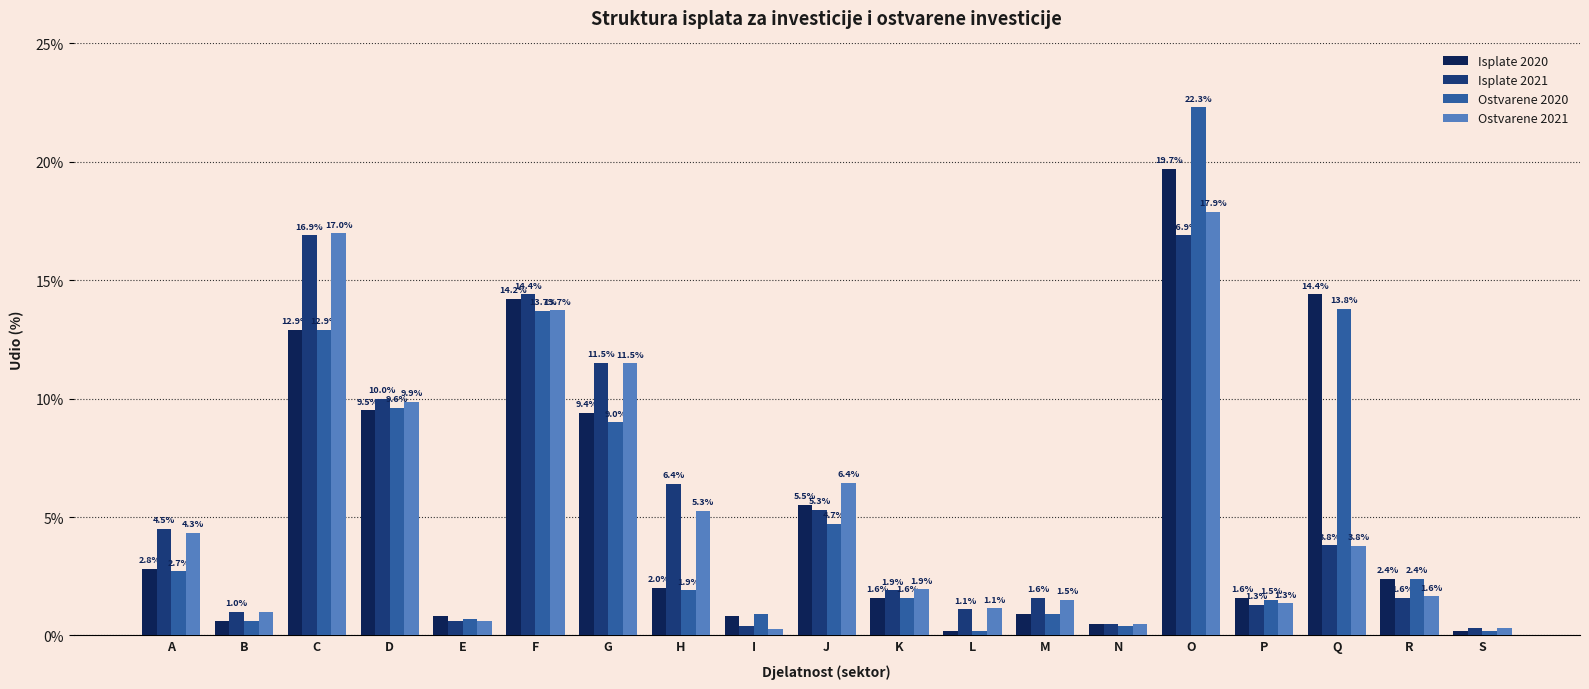

What is the value of the Isplate 2020 bar at the 7th from the left?

9.4